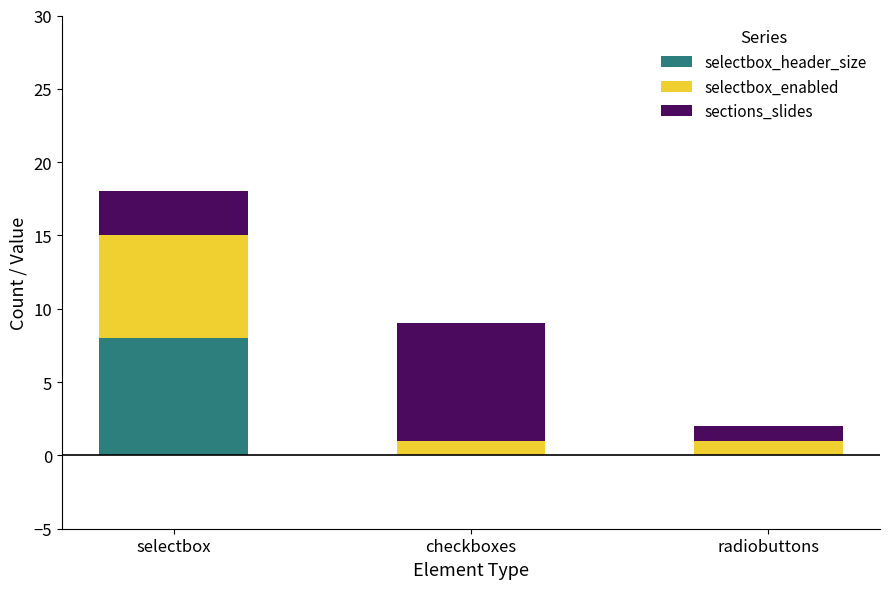

Is it true that selectbox_header_size equals 4 at selectbox?

False